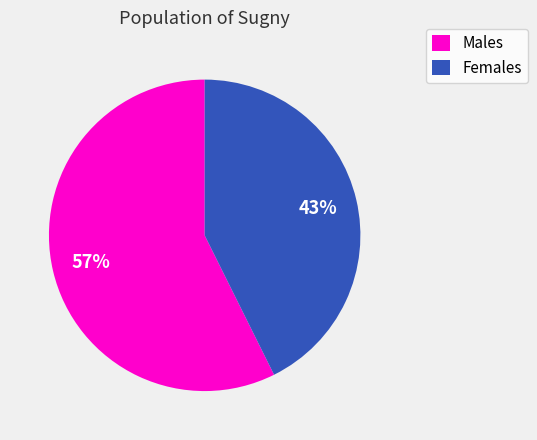

Between Males and Females, which is larger?

Males